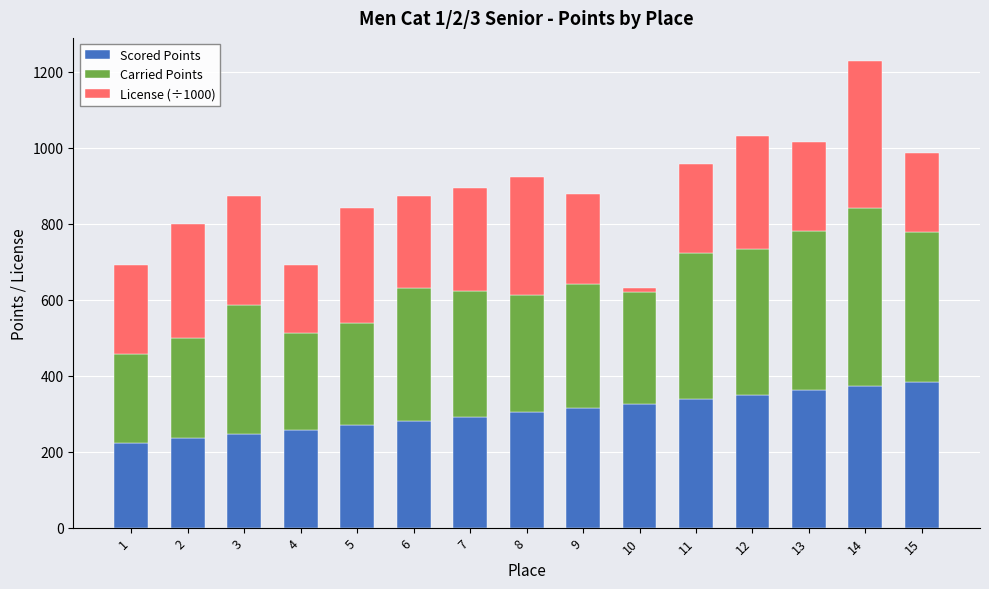

What is the sum of all Scored Points values?

4554.2